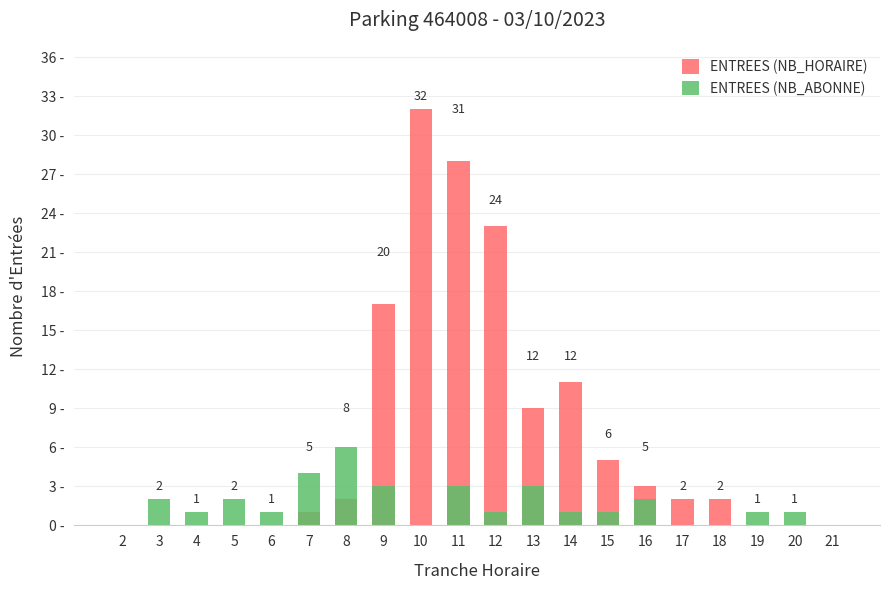

Count the ENTREES (NB_ABONNE) values in the range 1 to 3.

13